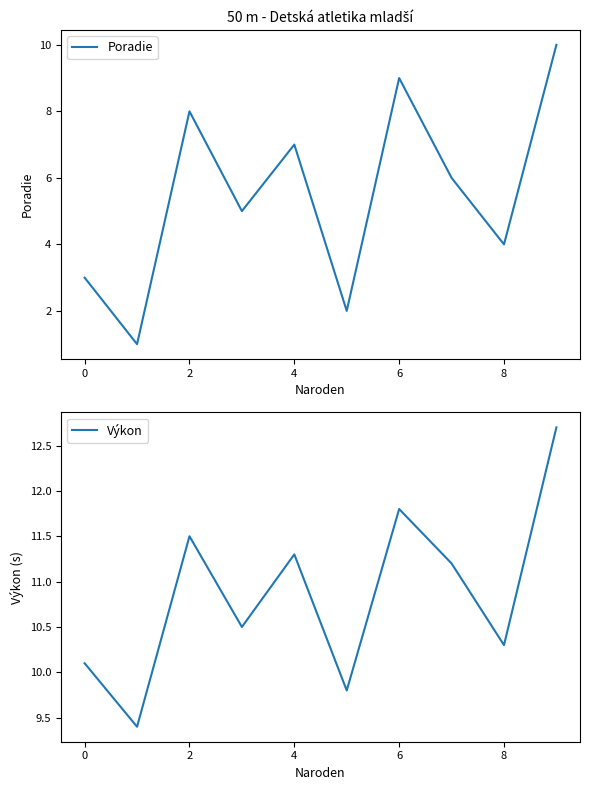

What is the value of the Poradie point at the 3rd from the left?

8.0